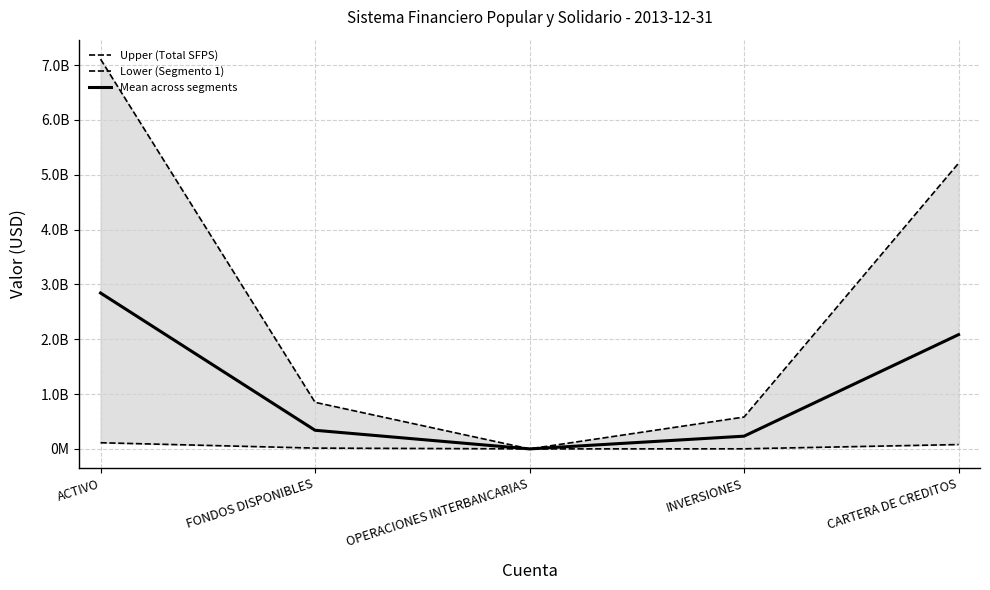

Reading left to right, extract all data points from this chart.

Upper (Total SFPS): 7107300971.9	849464306.7	103768.7	580963532.2	5209660985.4
Lower (Segmento 1): 112449795.0	14541213.5	0.0	1783274.8	79345970.5
Mean across segments: 2842920388.8	339785722.7	41507.5	232385412.9	2083864394.1